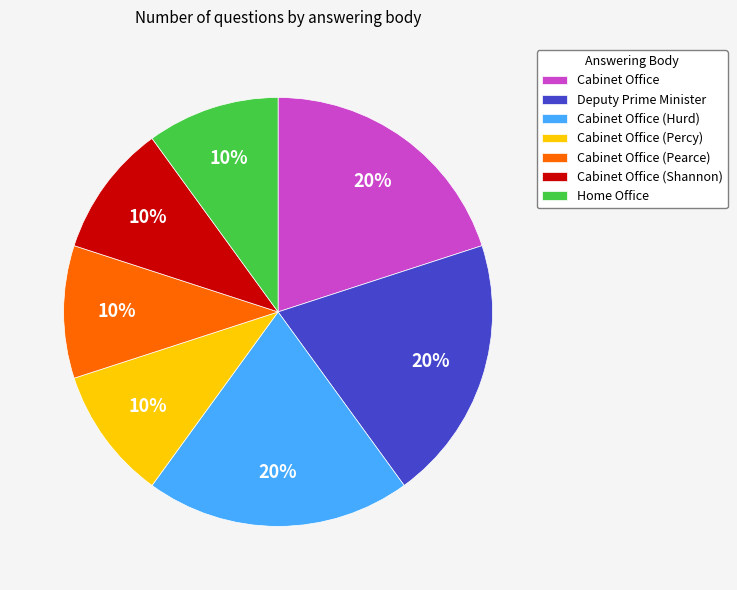

Is there a majority slice in this chart?

No